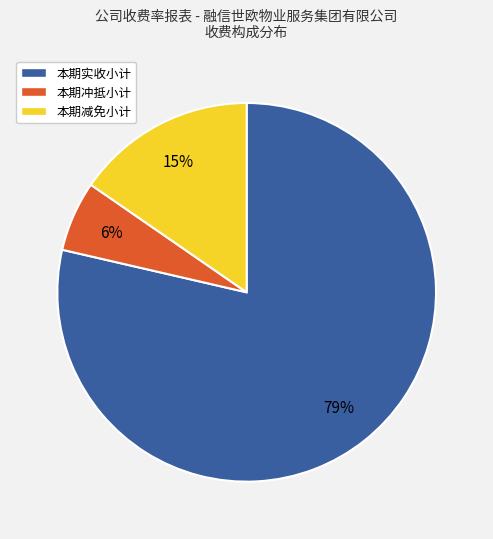

Count the number of slices in the pie.

3